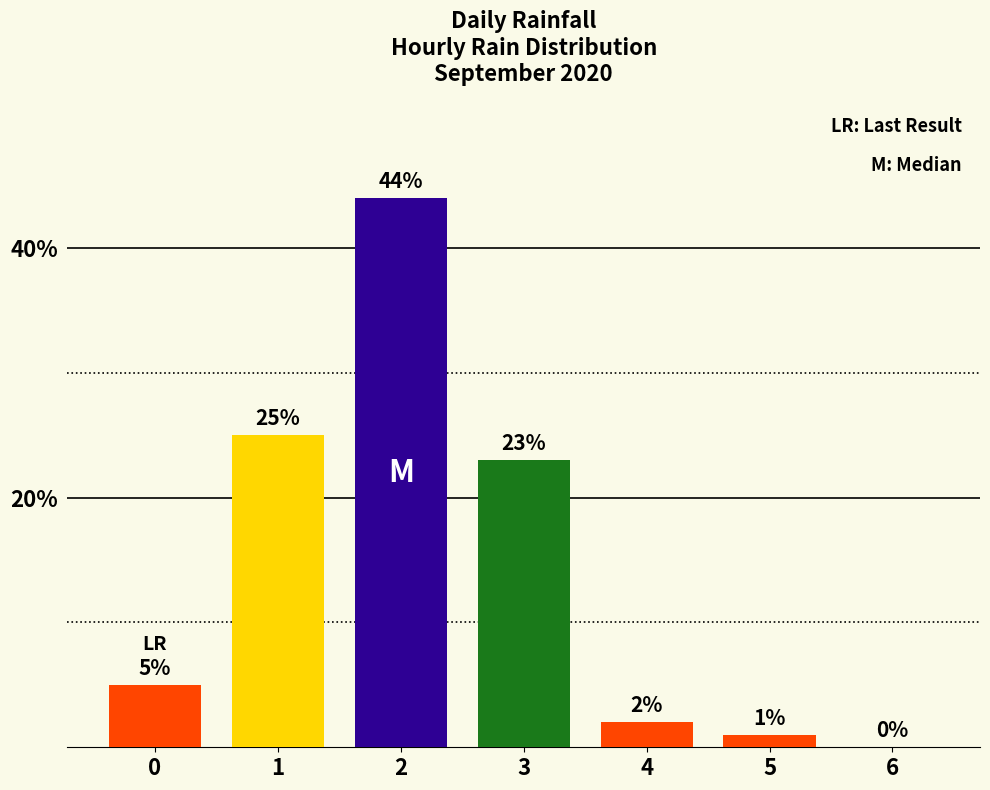

What is the sum of the values at 3 and 0?

28